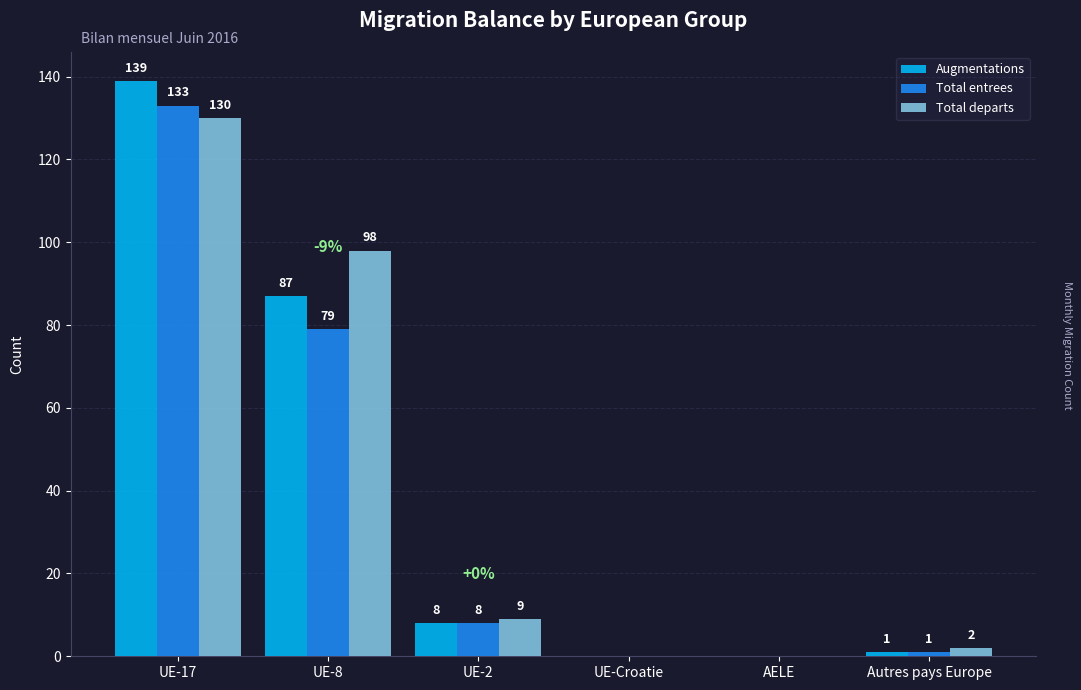

What is the sum of the Augmentations values at Autres pays Europe and UE-8?

88